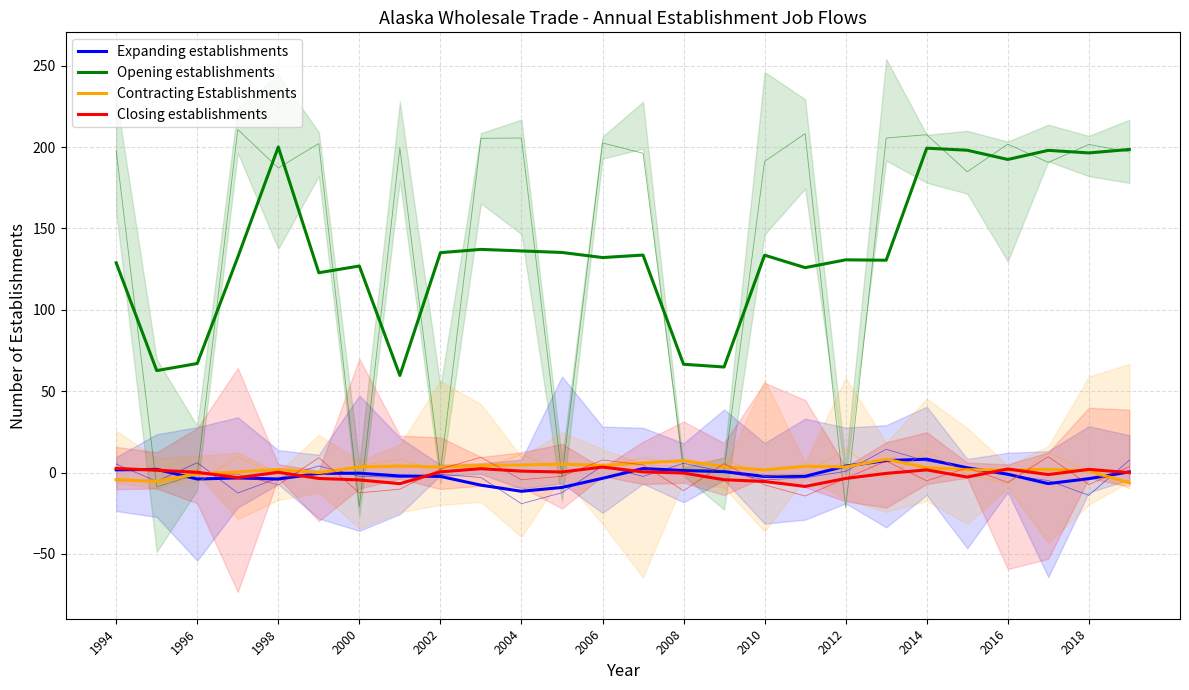

The value of Opening establishments at 18 is 130.7. True or false?

True